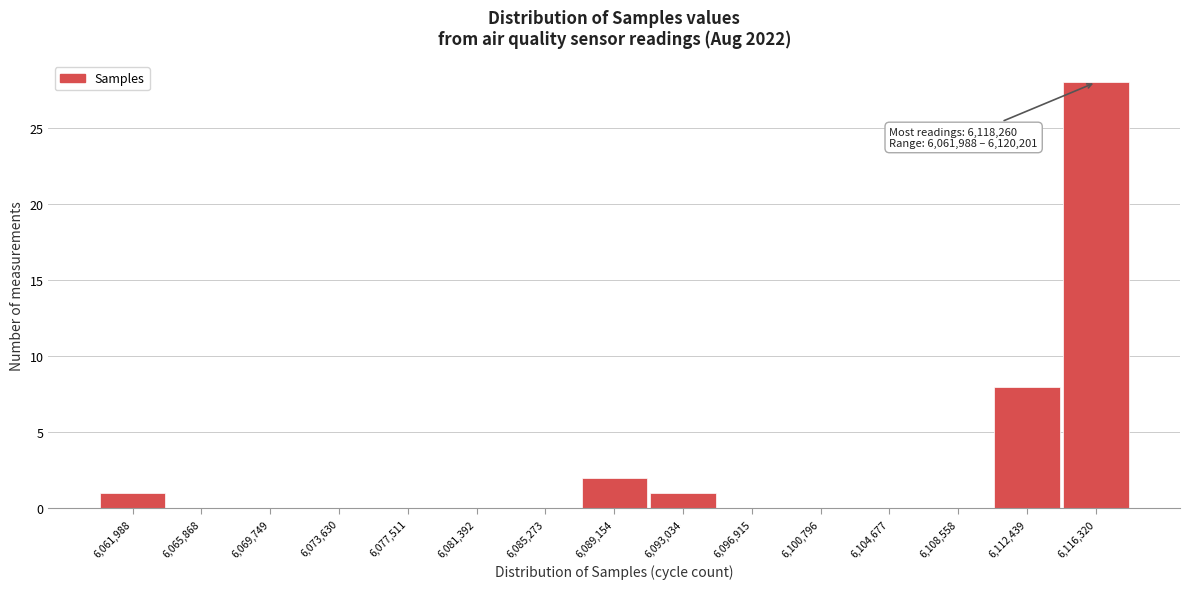

Reading left to right, transcribe all the data shown in this chart.

6,061,988=1	6,065,868=0	6,069,749=0	6,073,630=0	6,077,511=0	6,081,392=0	6,085,273=0	6,089,154=2	6,093,034=1	6,096,915=0	6,100,796=0	6,104,677=0	6,108,558=0	6,112,439=8	6,116,320=28